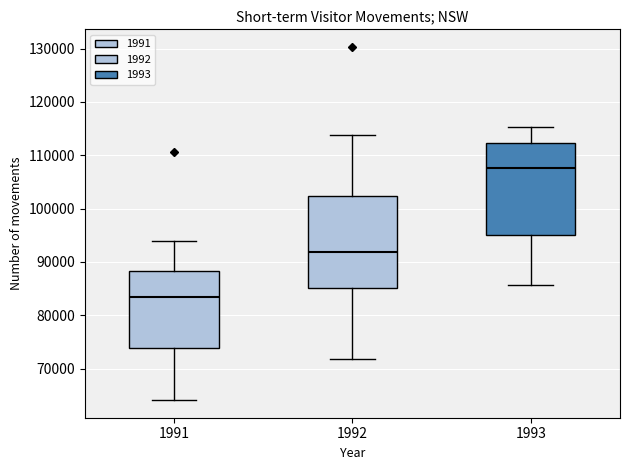

Which box's median line is the highest?

1993